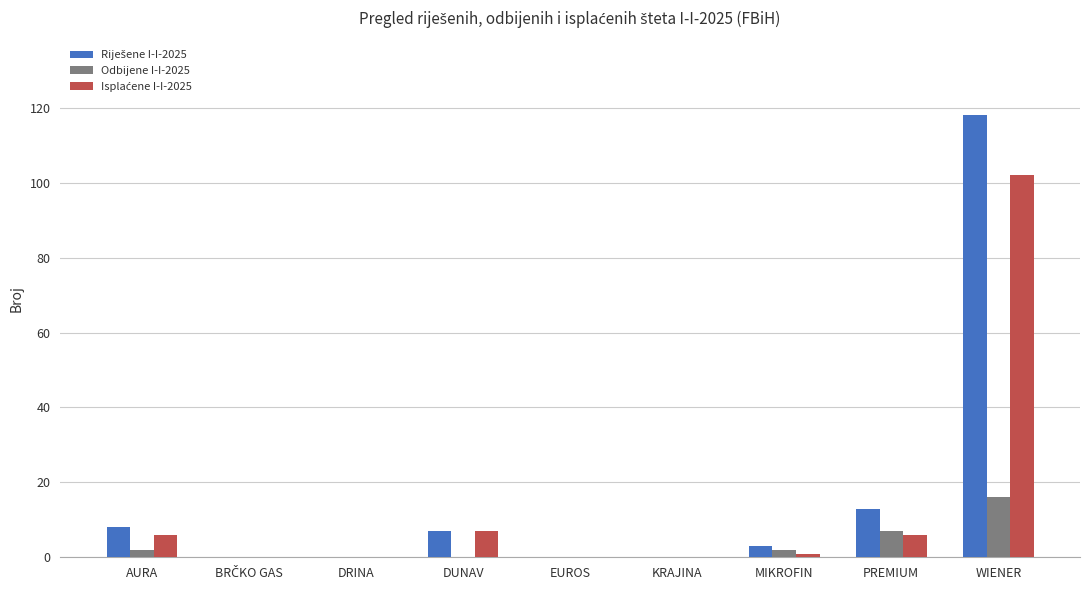

True or false: Odbijene I-I-2025 has a value of 0 at DRINA.

True